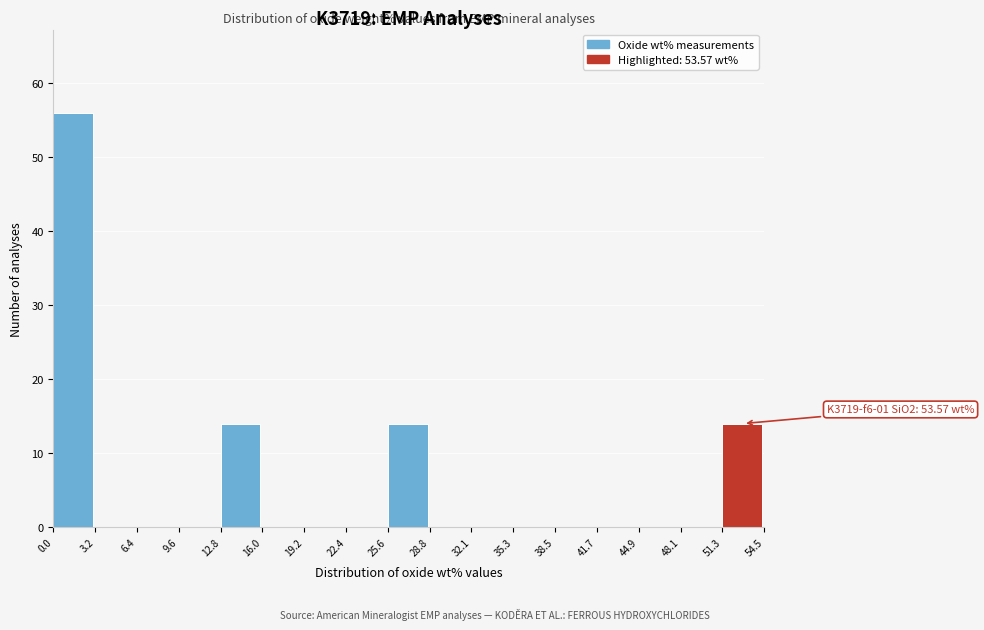

Which range on the x-axis has the tallest bar?

0.0 to 3.2